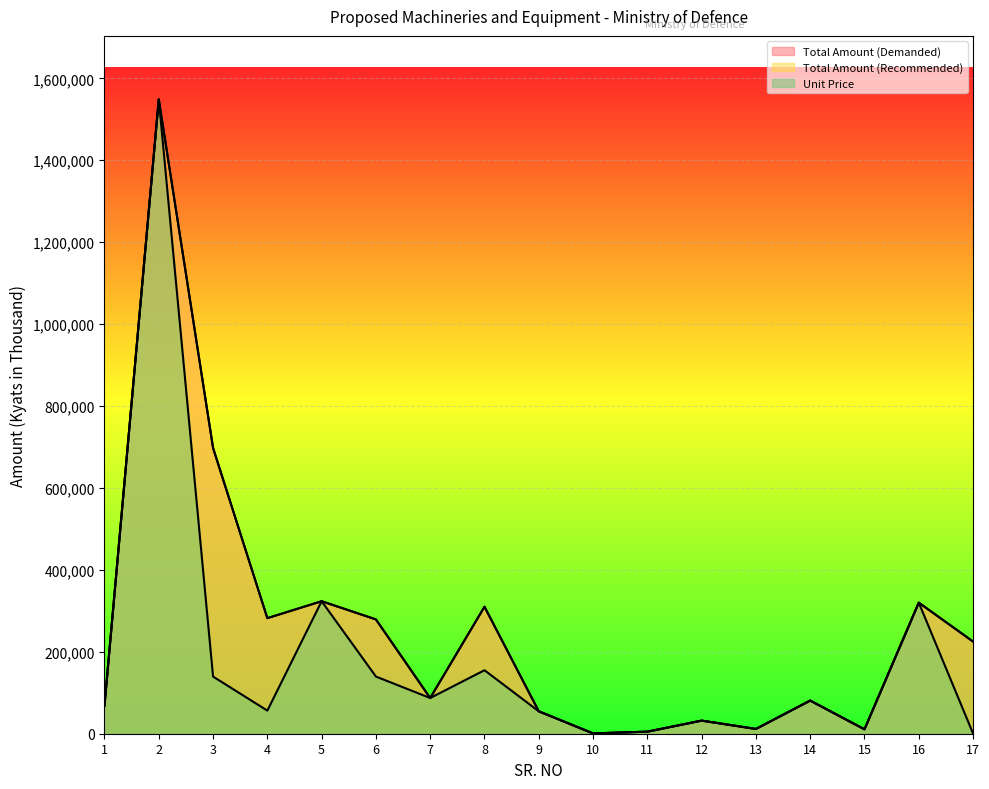

List the series in order of their peak value, highest first.

Total Amount (Demanded), Total Amount (Recommended), Unit Price